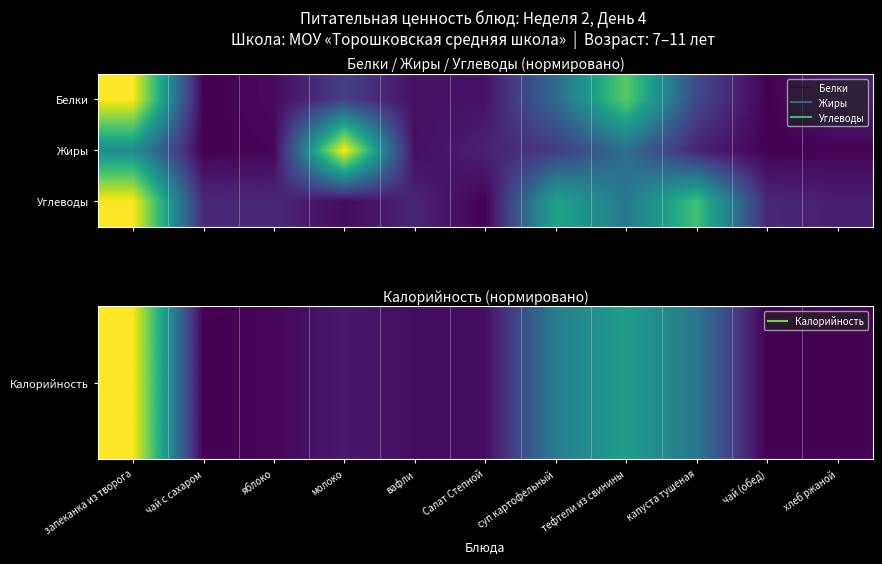

At how many categories does at least one series exceed 0?

11